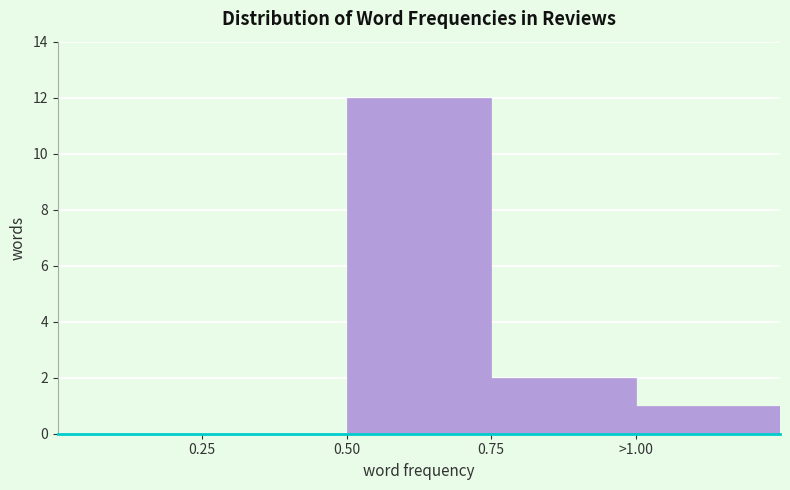

Reading left to right, what are all the values shown in this chart?

0.25=0	0.50=12	0.75=2	>1.00=1